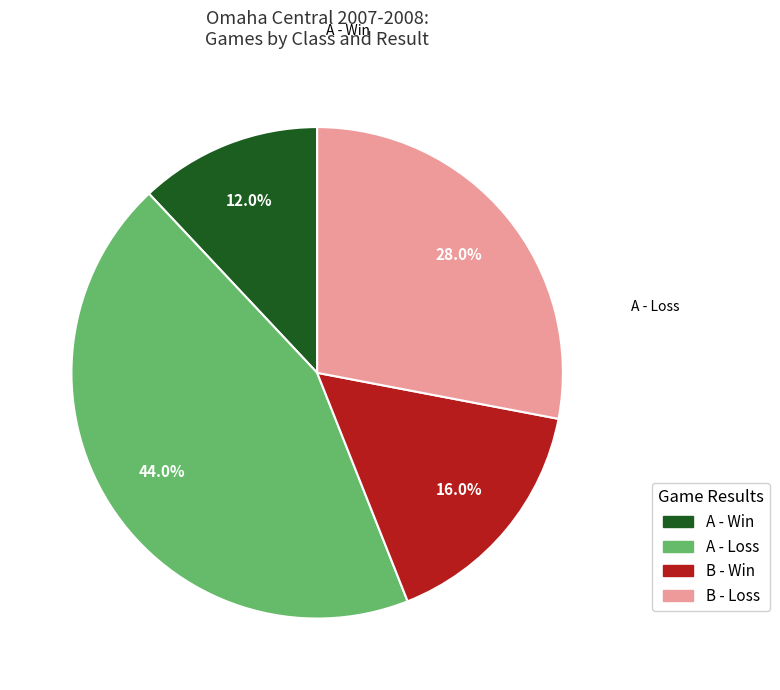

Does any single category account for the majority?

No